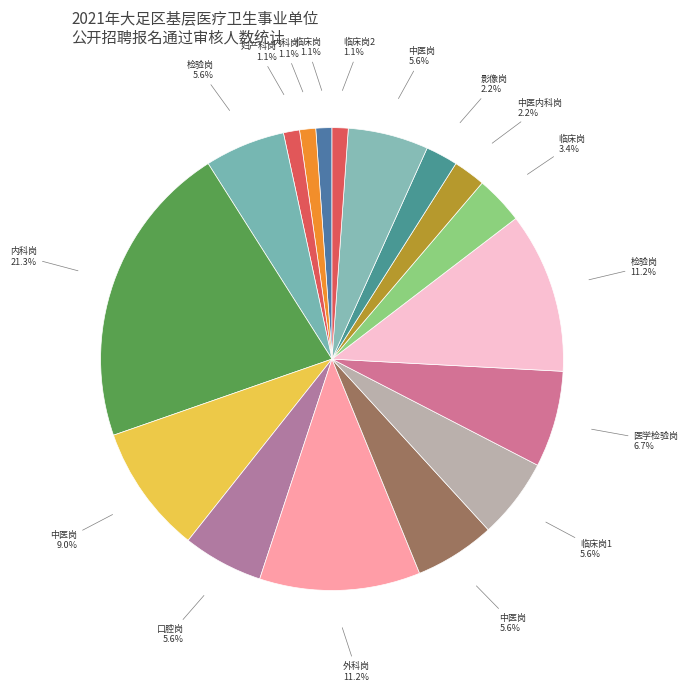

Count the number of slices in the pie.

17